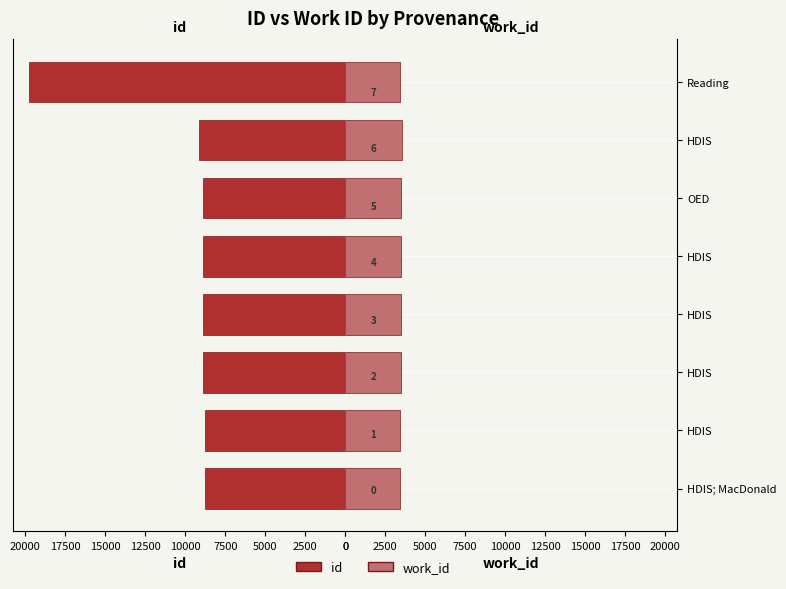

How many values in the work_id series exceed 3469?

2